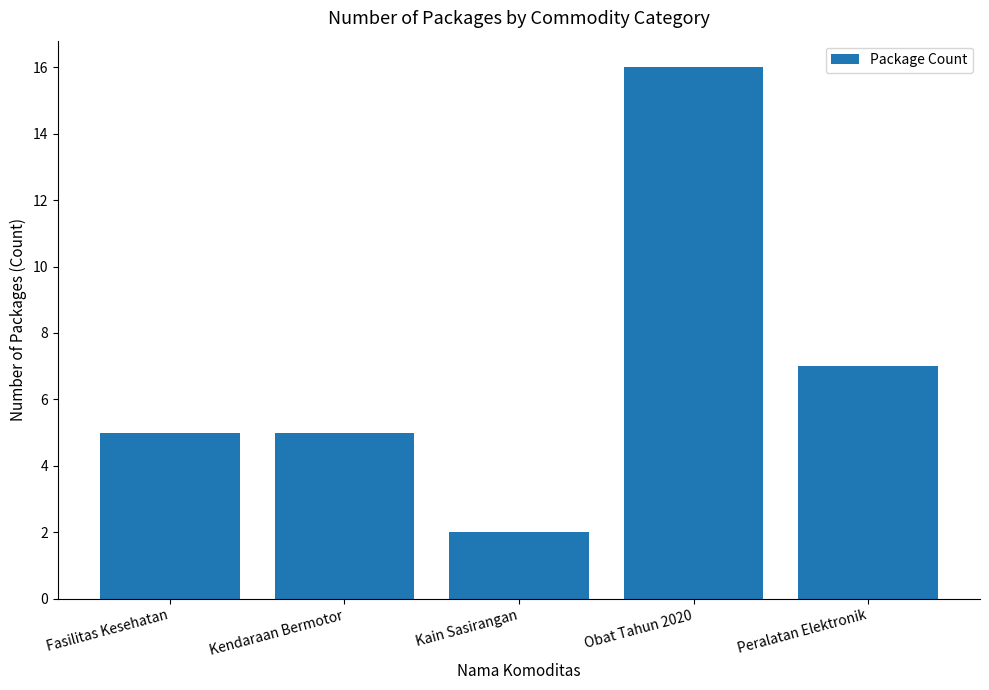

Which category has the highest value across all series?

Obat Tahun 2020